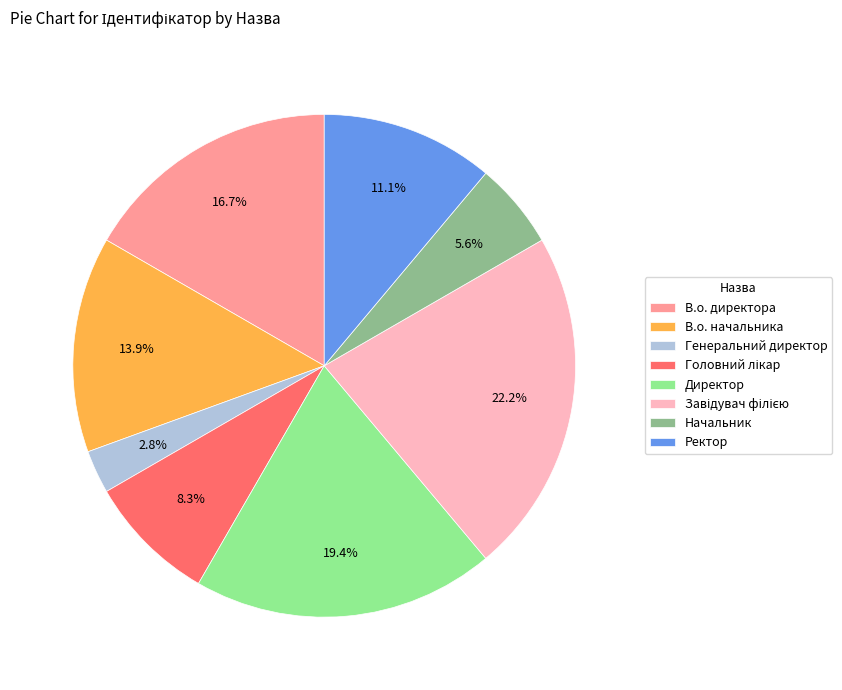

Is the sum of В.о. начальника and Начальник greater than half?

No